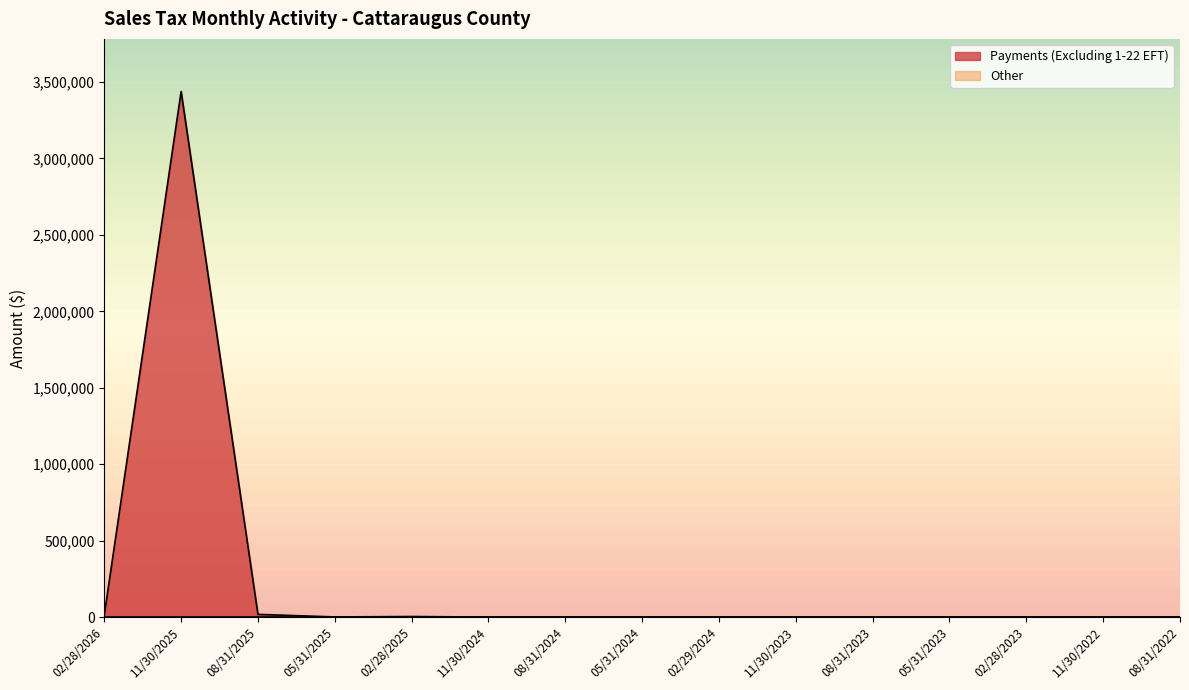

What is the greatest value displayed?

3438431.0